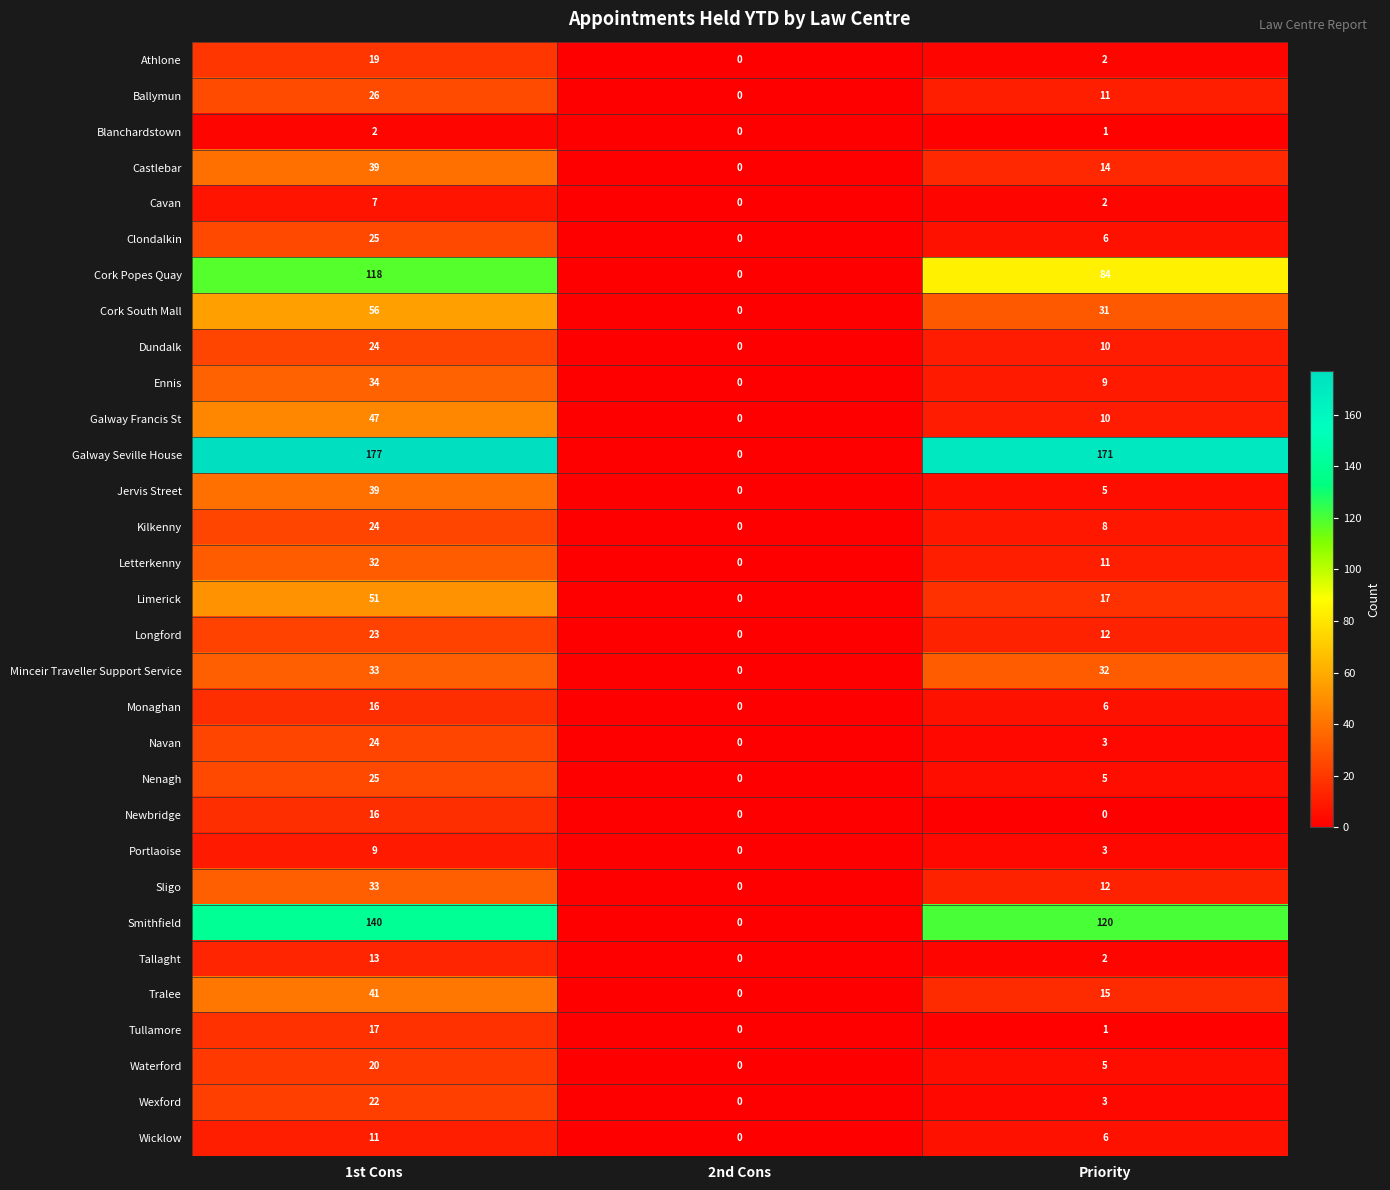

Which series has the widest spread of values?

Galway Seville House